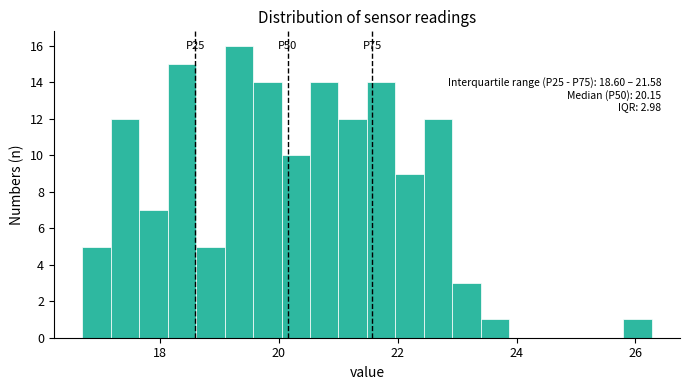

Read against the x-axis, roughly where is the centre of the tallest bar?

19.4